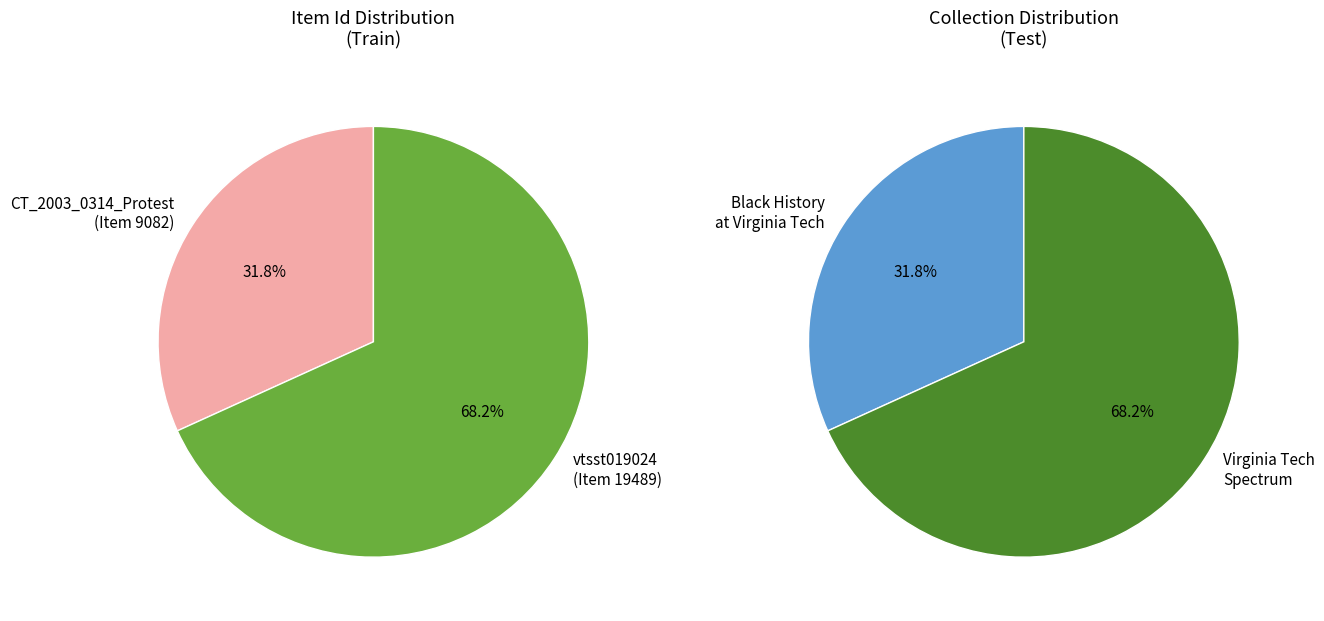

Is there a majority slice in this chart?

Yes